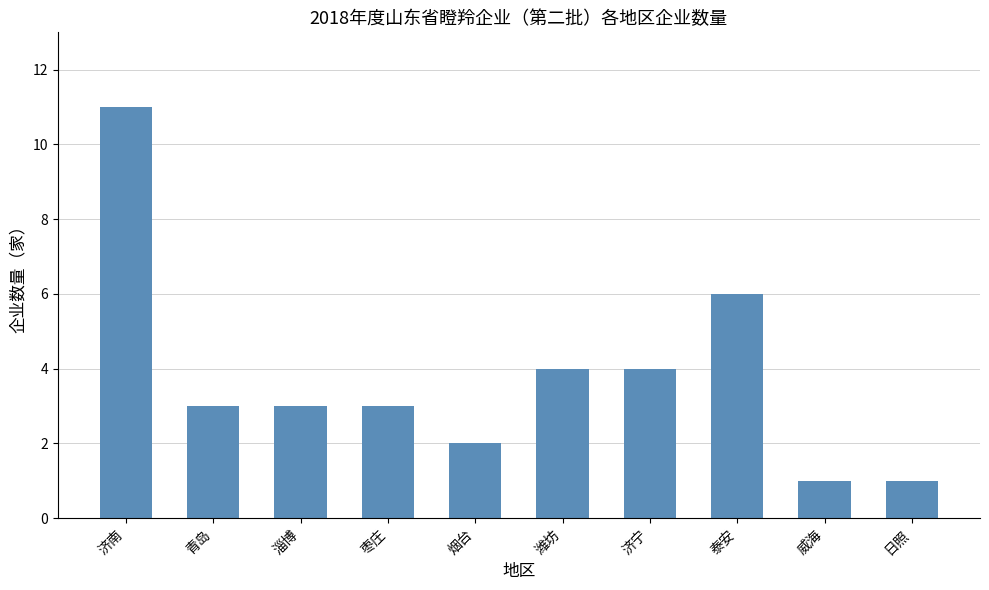

What is the smallest value displayed?

1